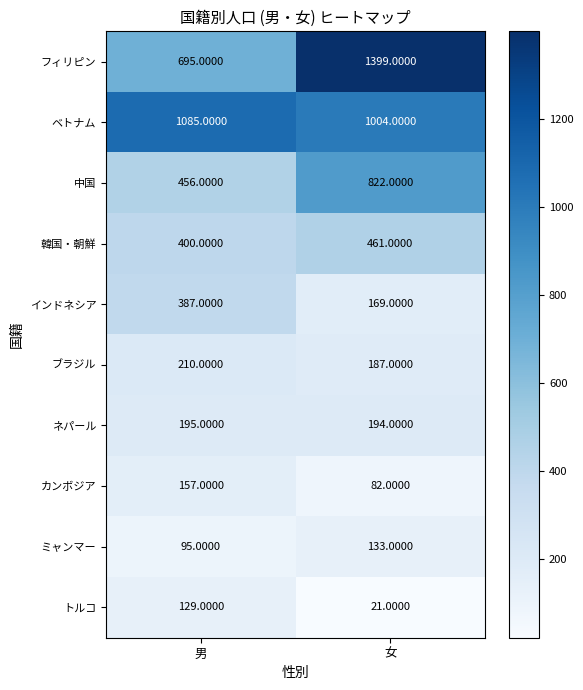

At 男, list the series in order from smallest to largest.

ミャンマー, トルコ, カンボジア, ネパール, ブラジル, インドネシア, 韓国・朝鮮, 中国, フィリピン, ベトナム